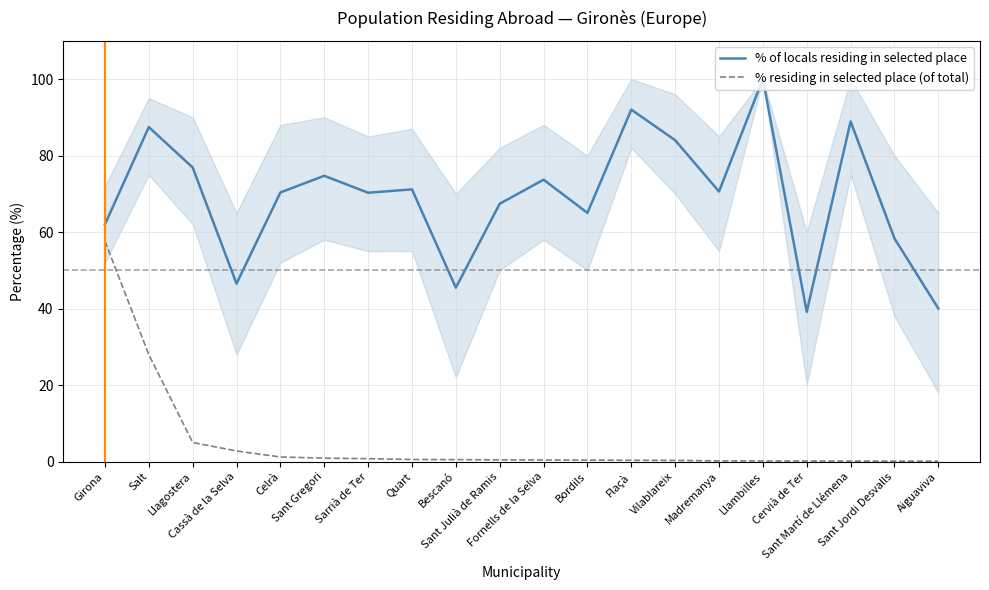

What are all the series names shown in the legend?

% of locals residing in selected place, % residing in selected place (of total)